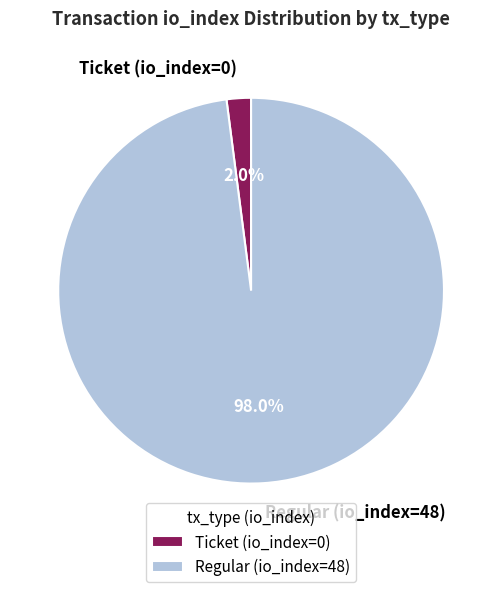

To the nearest percent, what is the difference between the Ticket (io_index=0) and Regular (io_index=48) slice percentages?

96%